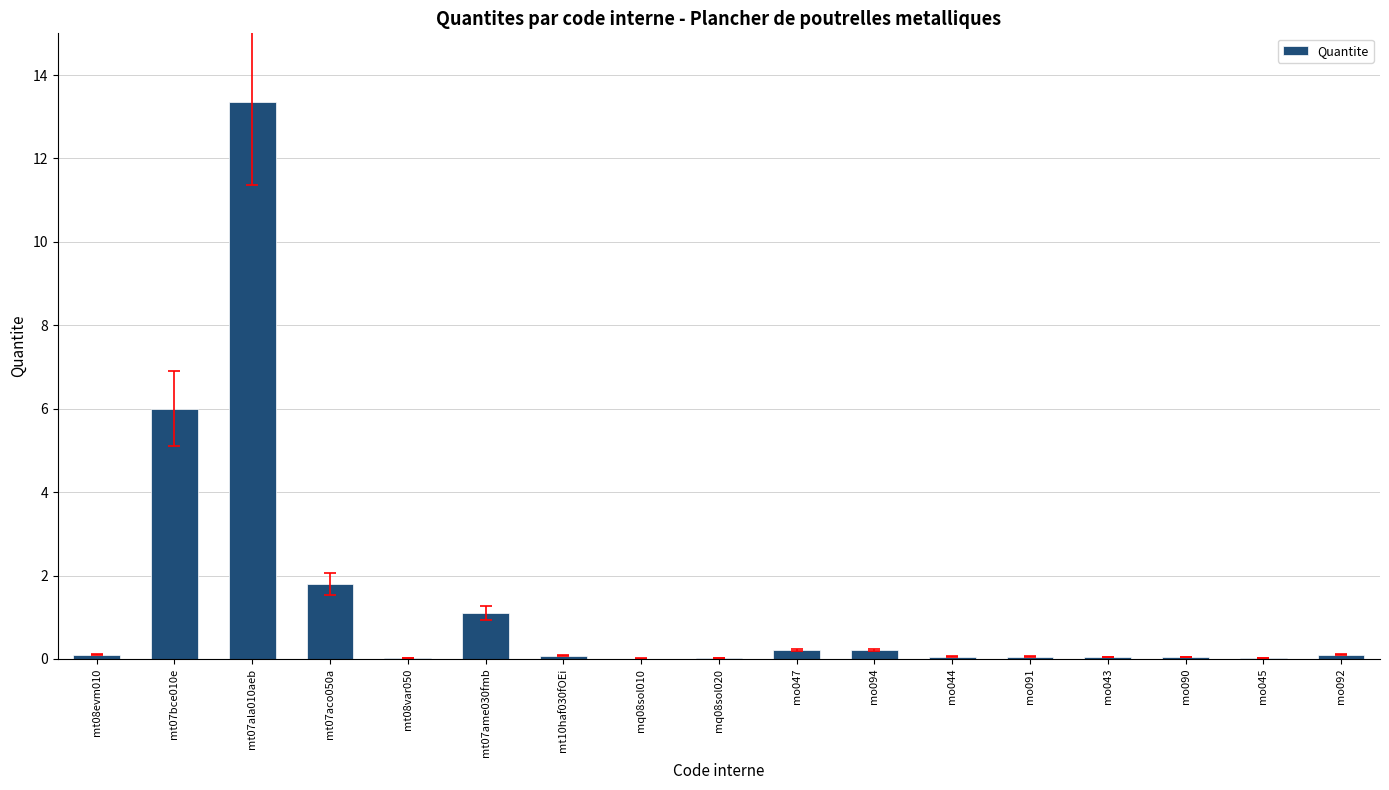

What is the sum of all values?

23.3